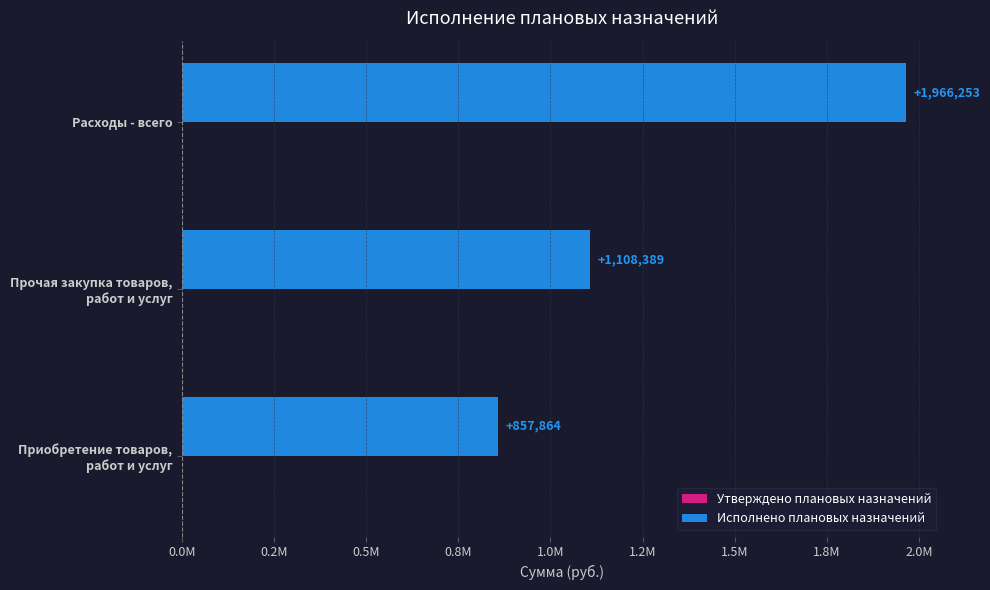

Are the bars horizontal?

Yes